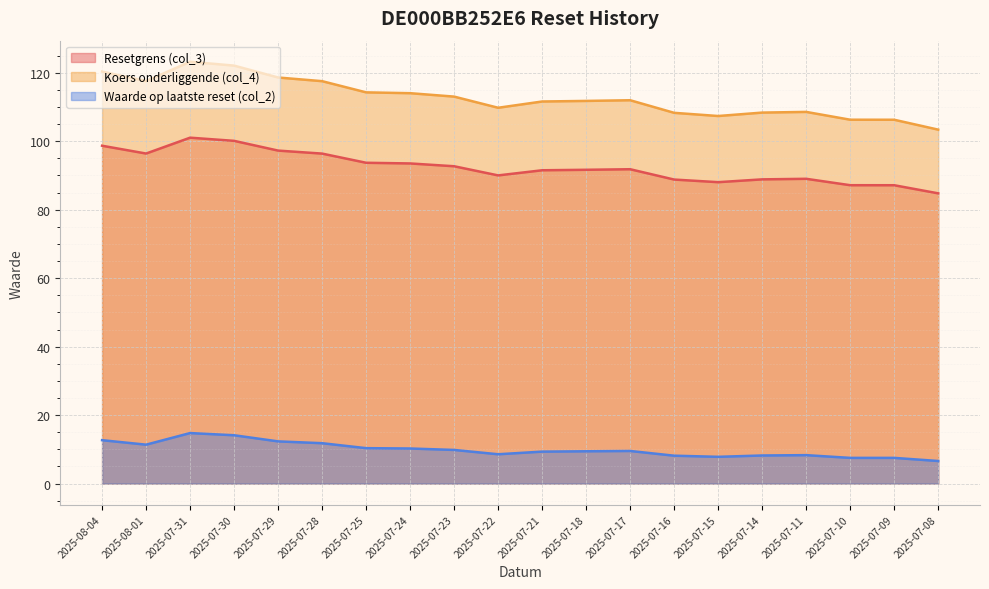

What is the label of the 19th point from the right?

2025-08-01